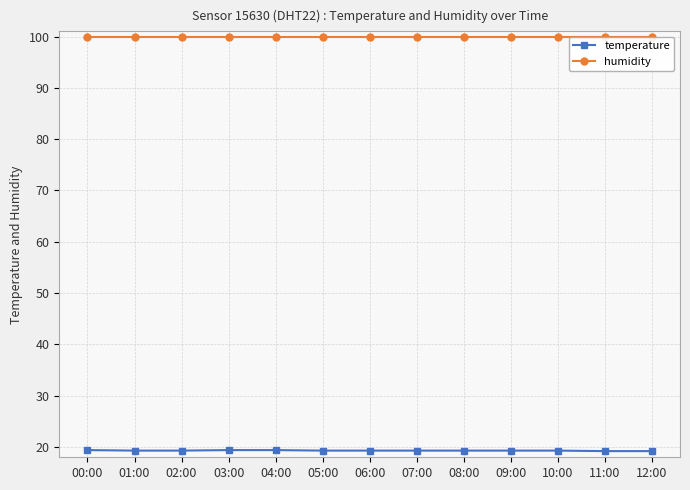

Rank the categories by temperature value from highest to lowest.

00:00, 03:00, 04:00, 01:00, 02:00, 05:00, 06:00, 07:00, 08:00, 09:00, 10:00, 11:00, 12:00